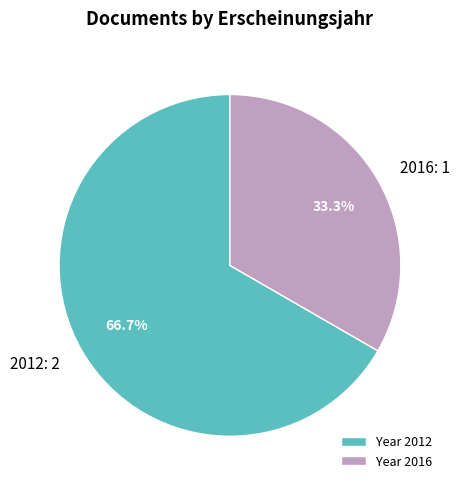

Is the sum of 2012 and 2016 greater than half?

Yes